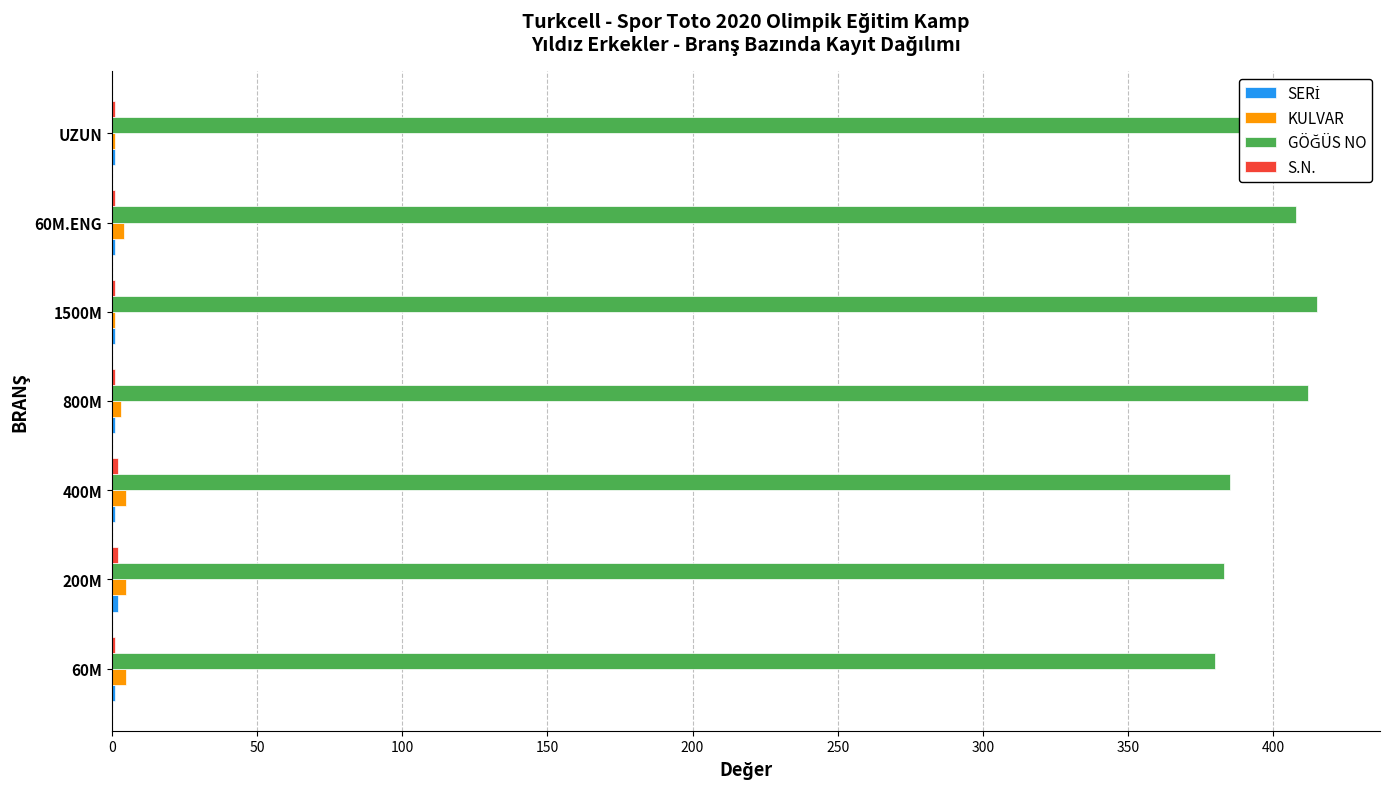

What is the highest value of the KULVAR series?

5